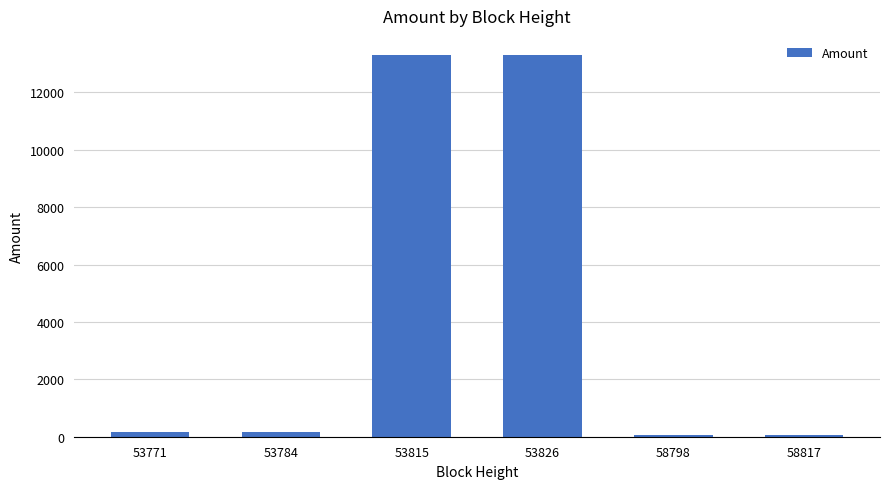

What is the value of the 1st bar from the left?

170.0